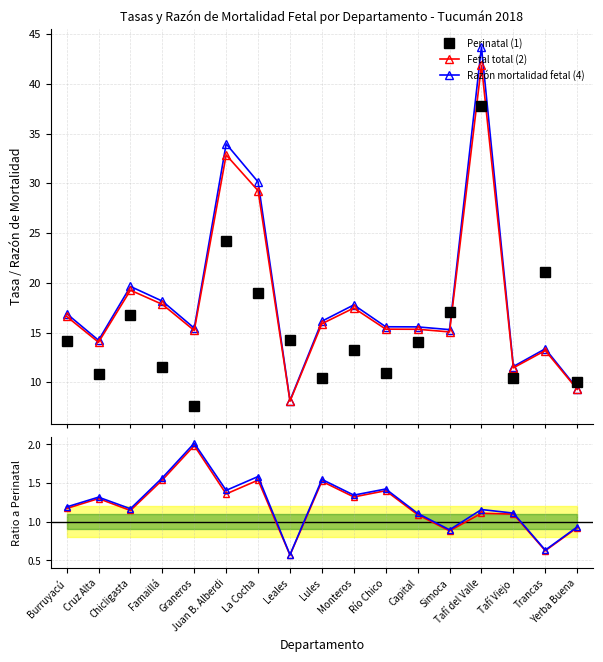

What are all the series names shown in the legend?

Perinatal (1), Fetal total (2), Razón mortalidad fetal (4)